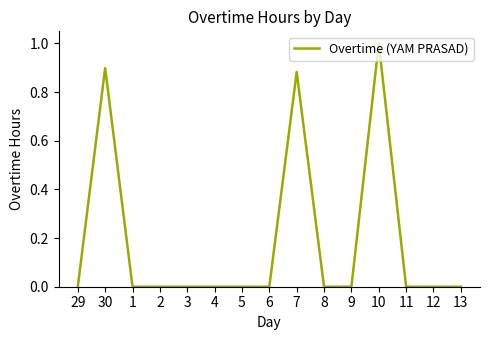

Is it true that the value at 6 is -0.7?

False